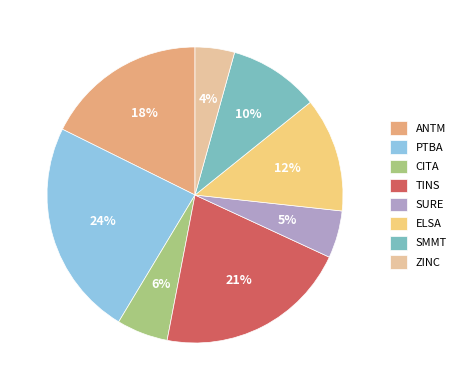

What percentage is the SURE slice, to the nearest percent?

5%